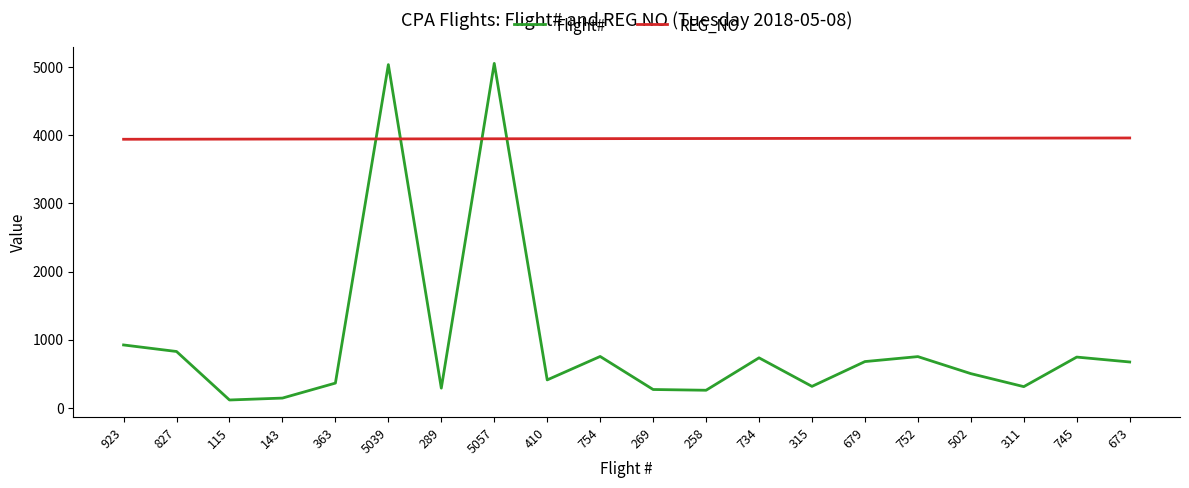

At how many categories does at least one series exceed 1829?

20